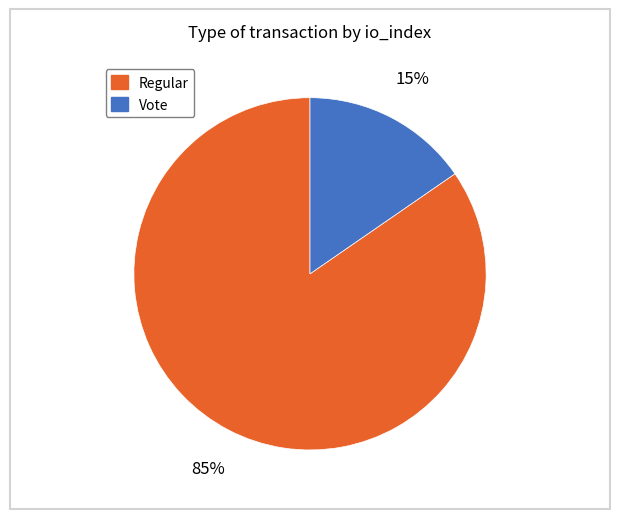

Which slice is the largest?

Regular